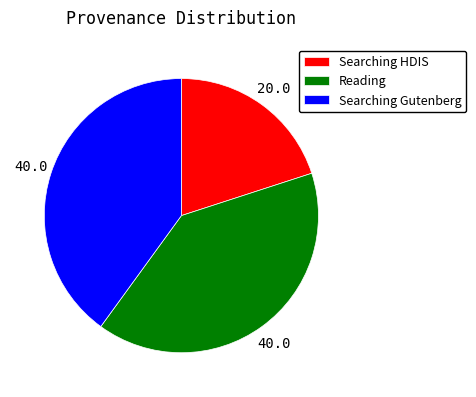

What is the ratio of the value at Searching Gutenberg to the value at Reading?

1.0